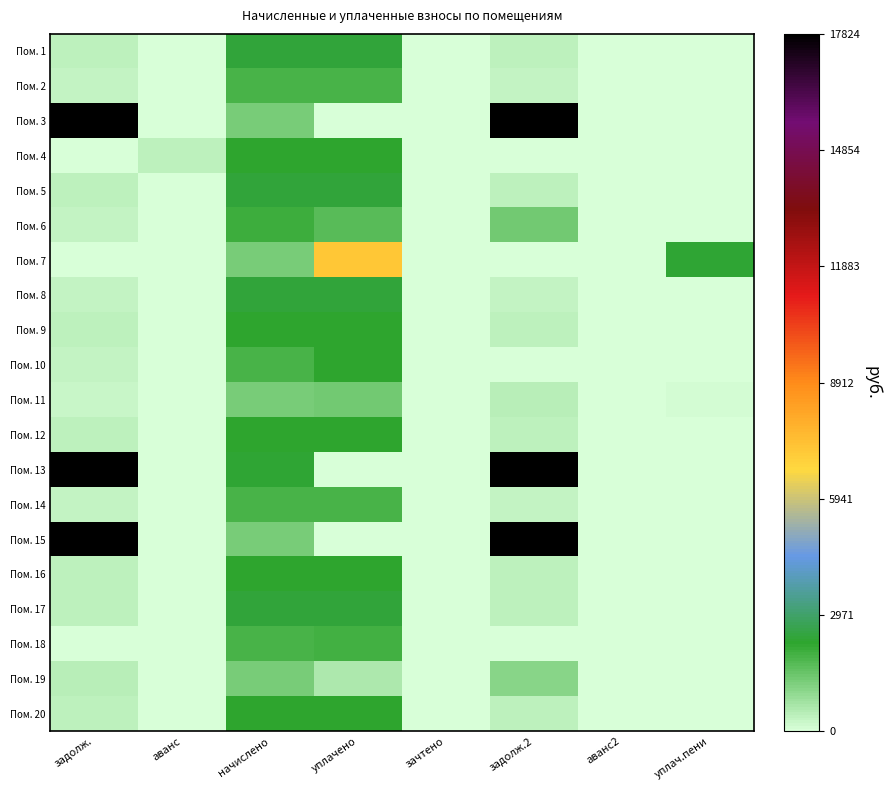

Reading right to left, list all the values displayed in this chart.

Пом. 1: уплач.пени=0.0	аванс2=0.0	задолж.2=395.2	зачтено=0.0	уплачено=2371.0	начислено=2371.0	аванс=0.0	задолж.=395.2
Пом. 2: уплач.пени=0.0	аванс2=0.0	задолж.2=321.6	зачтено=0.0	уплачено=1934.6	начислено=1933.9	аванс=0.0	задолж.=322.3
Пом. 3: уплач.пени=0.0	аванс2=0.0	задолж.2=18462.9	зачтено=0.0	уплачено=0.0	начислено=1300.2	аванс=0.0	задолж.=17812.8
Пом. 4: уплач.пени=0.0	аванс2=1.4	задолж.2=0.0	зачтено=0.0	уплачено=2237.1	начислено=2236.2	аванс=373.6	задолж.=0.0
Пом. 5: уплач.пени=0.0	аванс2=0.0	задолж.2=395.2	зачтено=0.0	уплачено=2371.0	начислено=2371.0	аванс=0.0	задолж.=395.2
Пом. 6: уплач.пени=10.5	аванс2=0.0	задолж.2=1380.4	зачтено=0.0	уплачено=1720.8	начислено=2065.0	аванс=0.0	задолж.=347.9
Пом. 7: уплач.пени=2336.1	аванс2=0.0	задолж.2=20.8	зачтено=0.0	уплачено=7180.9	начислено=1303.9	аванс=31.1	задолж.=0.0
Пом. 8: уплач.пени=0.0	аванс2=0.0	задолж.2=293.6	зачтено=0.0	уплачено=2371.0	начислено=2371.0	аванс=0.0	задолж.=293.6
Пом. 9: уплач.пени=0.0	аванс2=0.0	задолж.2=382.4	зачтено=0.0	уплачено=2294.5	начислено=2294.5	аванс=0.0	задолж.=382.4
Пом. 10: уплач.пени=0.0	аванс2=0.0	задолж.2=0.0	зачтено=0.0	уплачено=2264.7	начислено=1941.2	аванс=0.0	задолж.=323.5
Пом. 11: уплач.пени=71.3	аванс2=0.0	задолж.2=434.6	зачтено=0.0	уплачено=1362.3	начислено=1303.9	аванс=0.0	задолж.=219.0
Пом. 12: уплач.пени=0.0	аванс2=0.0	задолж.2=372.1	зачтено=0.0	уплачено=2232.5	начислено=2232.5	аванс=0.0	задолж.=372.1
Пом. 13: уплач.пени=0.0	аванс2=0.0	задолж.2=33563.8	зачтено=0.0	уплачено=0.0	начислено=2363.6	аванс=0.0	задолж.=32382.0
Пом. 14: уплач.пени=1.3	аванс2=0.0	задолж.2=324.1	зачтено=0.0	уплачено=1944.8	начислено=1944.8	аванс=0.0	задолж.=324.1
Пом. 15: уплач.пени=0.0	аванс2=0.0	задолж.2=18514.9	зачтено=0.0	уплачено=0.0	начислено=1303.9	аванс=0.0	задолж.=17863.0
Пом. 16: уплач.пени=0.0	аванс2=0.0	задолж.2=373.3	зачтено=0.0	уплачено=2239.9	начислено=2239.9	аванс=0.0	задолж.=373.3
Пом. 17: уплач.пени=0.0	аванс2=0.0	задолж.2=394.6	зачтено=0.0	уплачено=2367.3	начислено=2367.3	аванс=0.0	задолж.=394.6
Пом. 18: уплач.пени=0.0	аванс2=16.9	задолж.2=0.0	зачтено=0.0	уплачено=1957.5	начислено=1941.2	аванс=17.5	задолж.=0.0
Пом. 19: уплач.пени=2.8	аванс2=0.0	задолж.2=1086.8	зачтено=0.0	уплачено=610.7	начислено=1303.9	аванс=0.0	задолж.=434.8
Пом. 20: уплач.пени=0.0	аванс2=0.0	задолж.2=373.9	зачтено=0.0	уплачено=2243.0	начислено=2243.5	аванс=0.0	задолж.=373.3